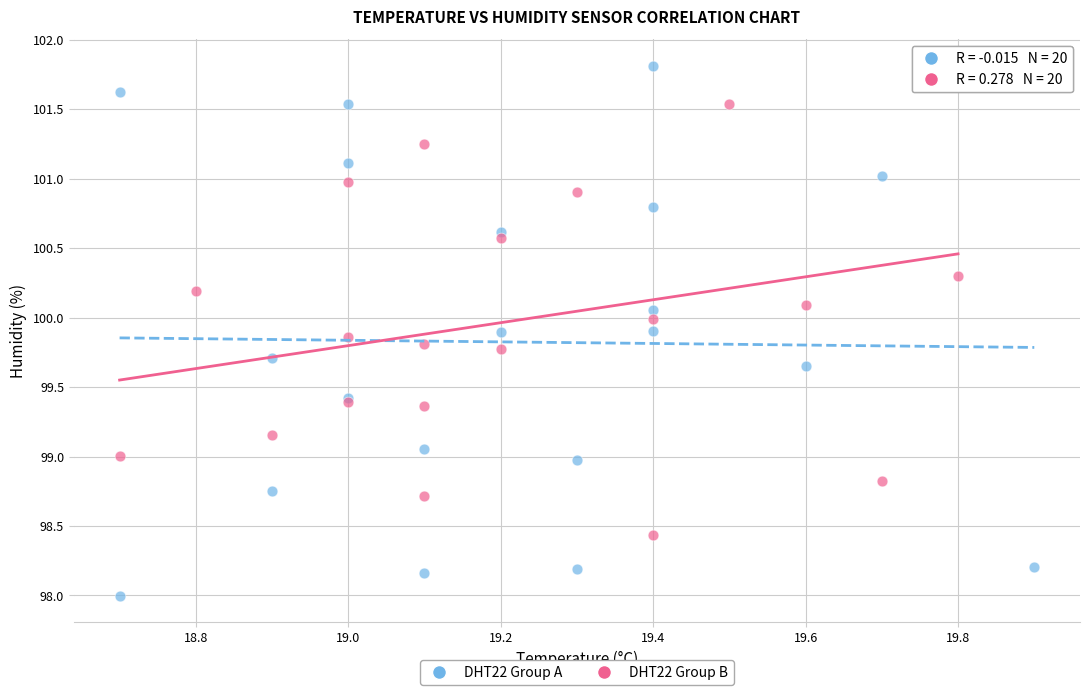

Which series reaches the minimum Y coordinate?

DHT22 Group A